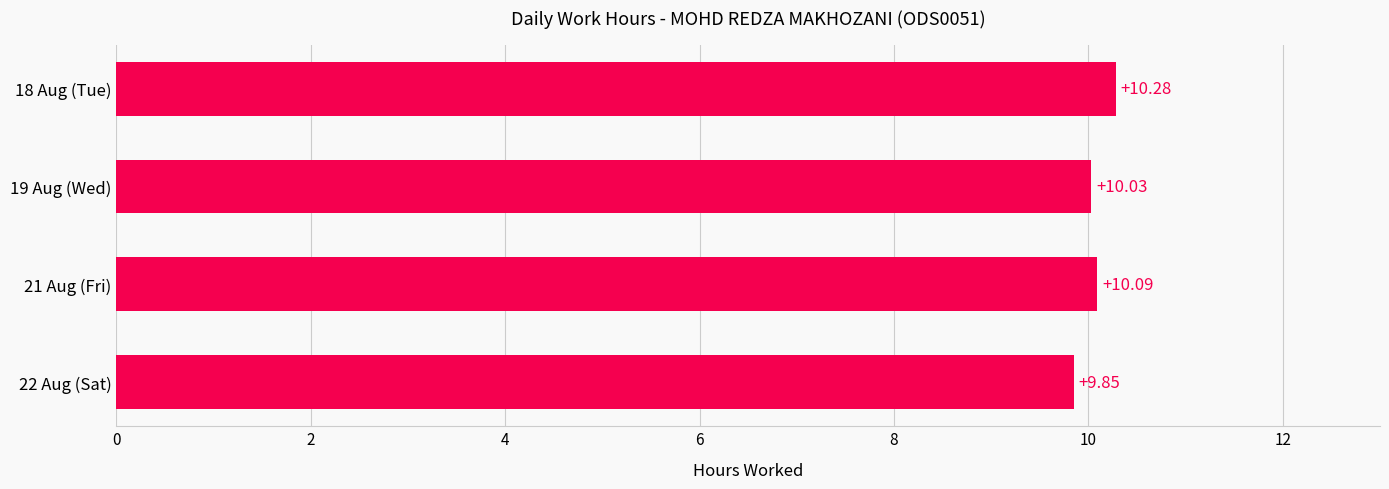

What is the difference between the maximum and minimum values?

0.4